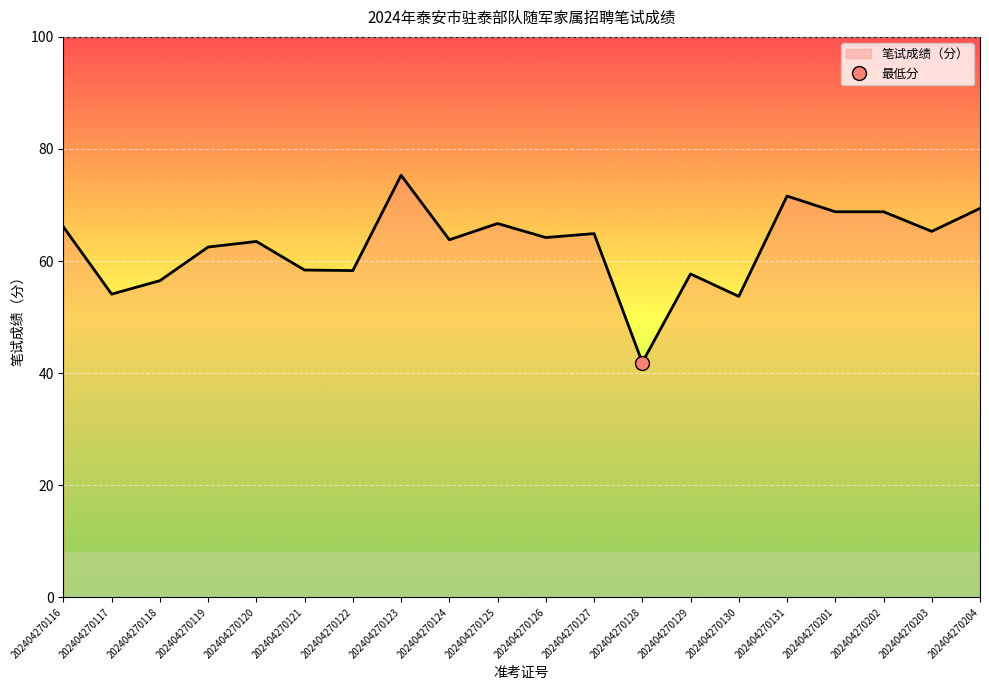

The value at 202404270128 is 74.2. True or false?

False